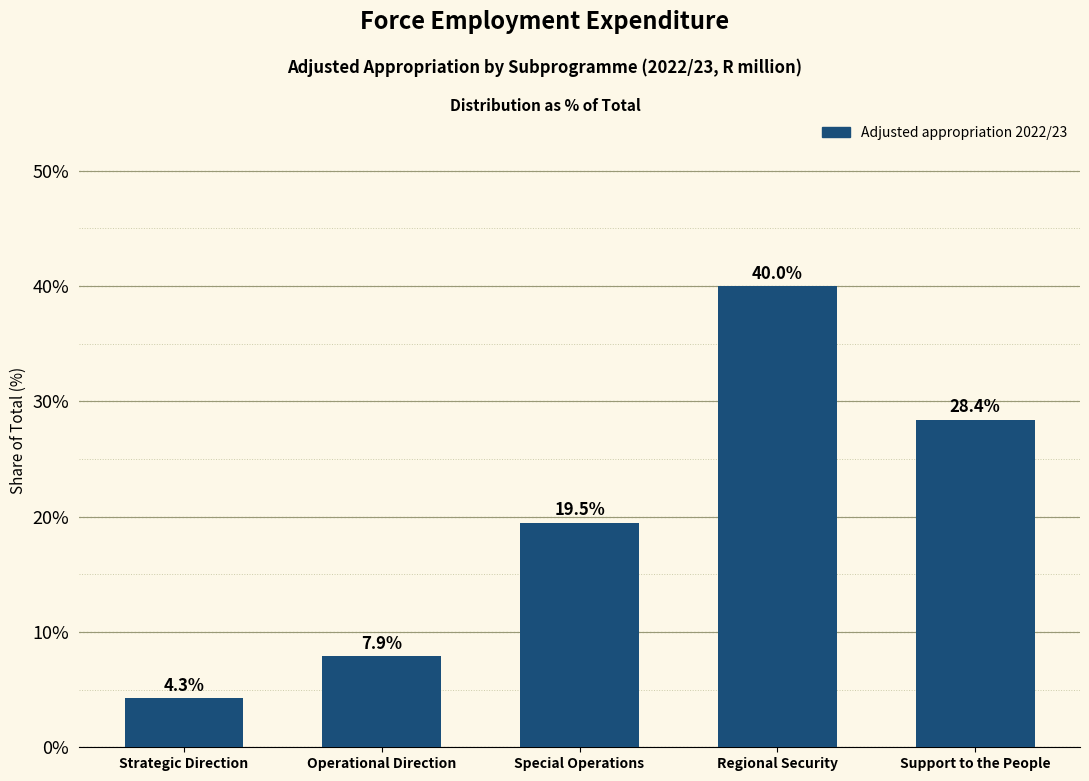

Reading right to left, extract all data points from this chart.

Support to the People=28.4	Regional Security=40.0	Special Operations=19.5	Operational Direction=7.9	Strategic Direction=4.3